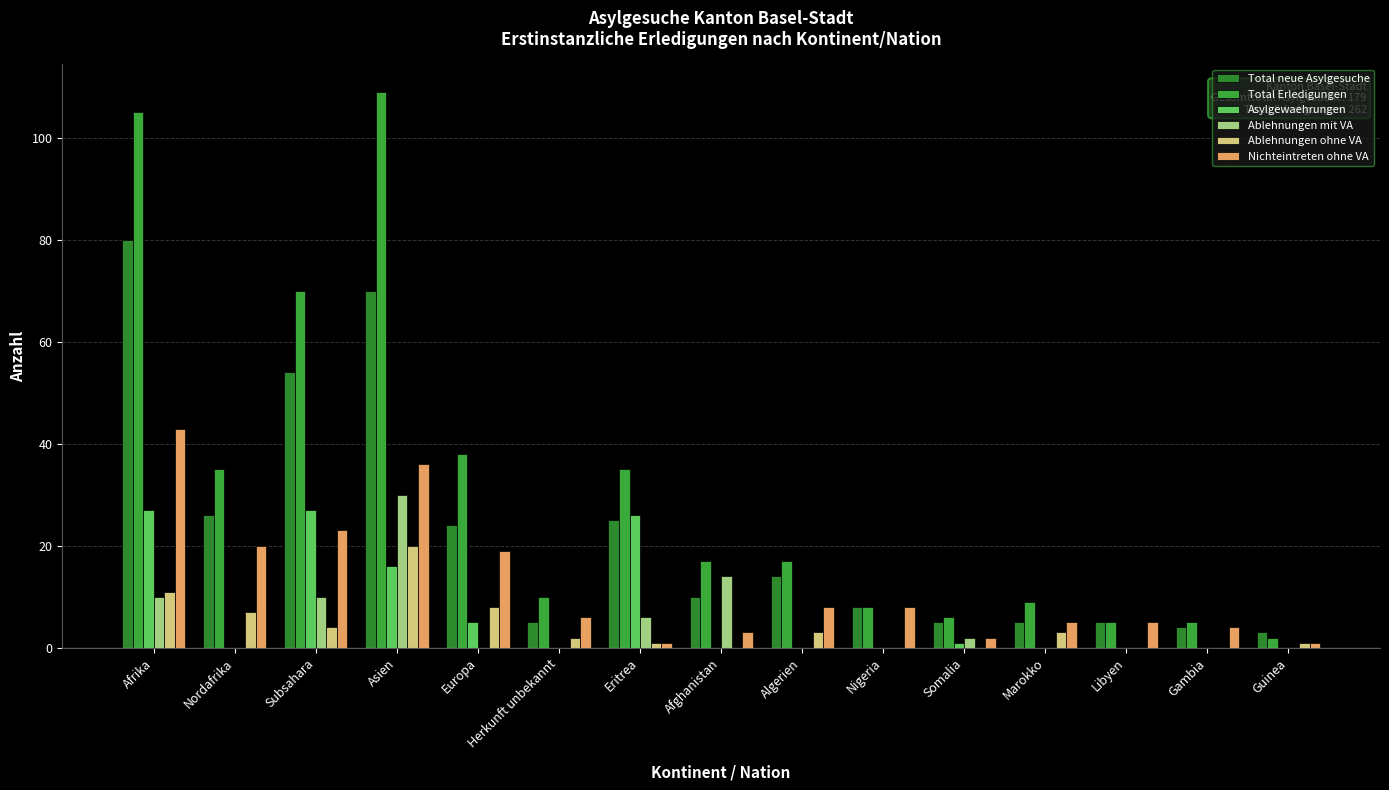

What is the total value across all series at Afghanistan?

44